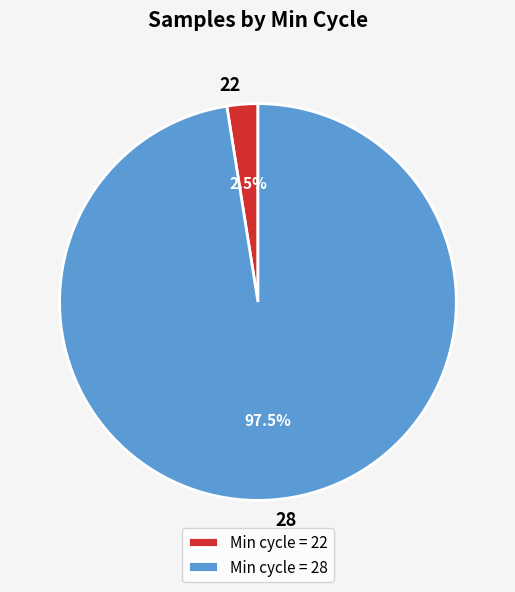

Which has a higher value, 28 or 22?

28